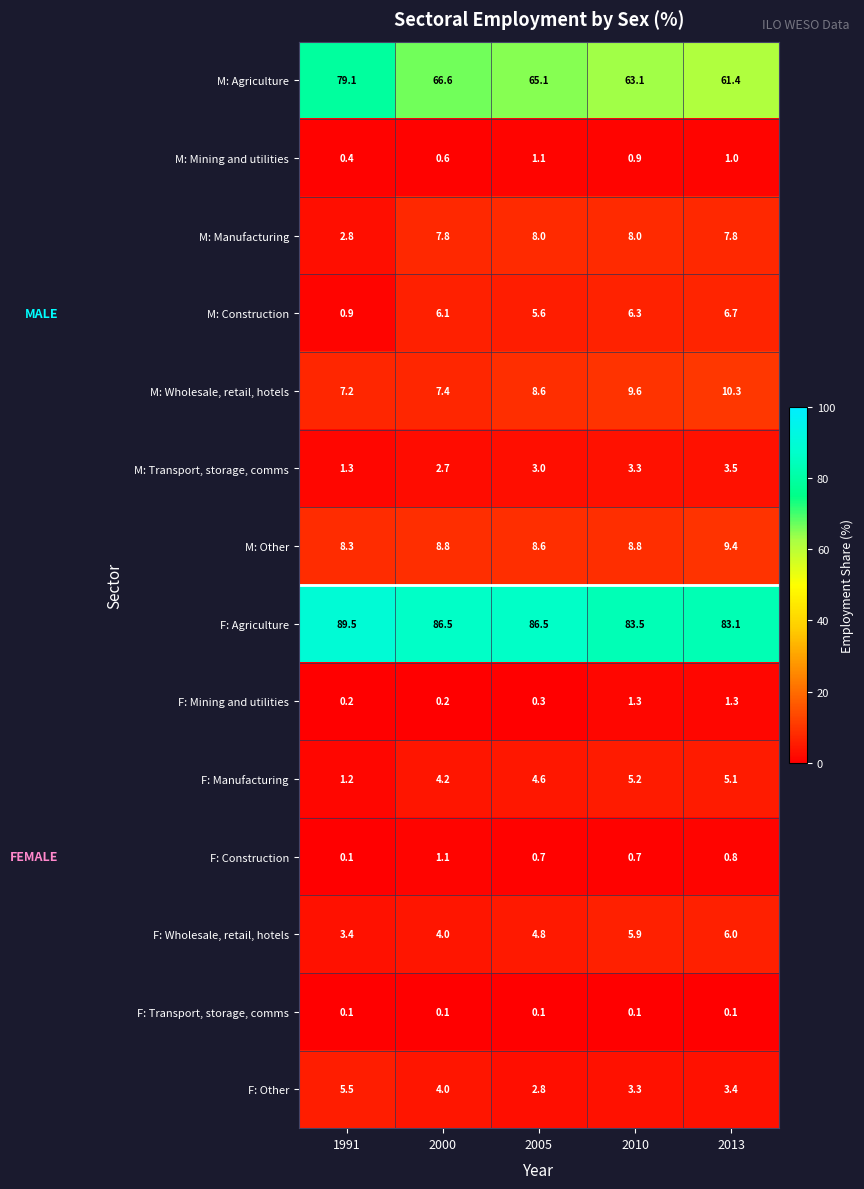

Count the number of data series in this chart.

14